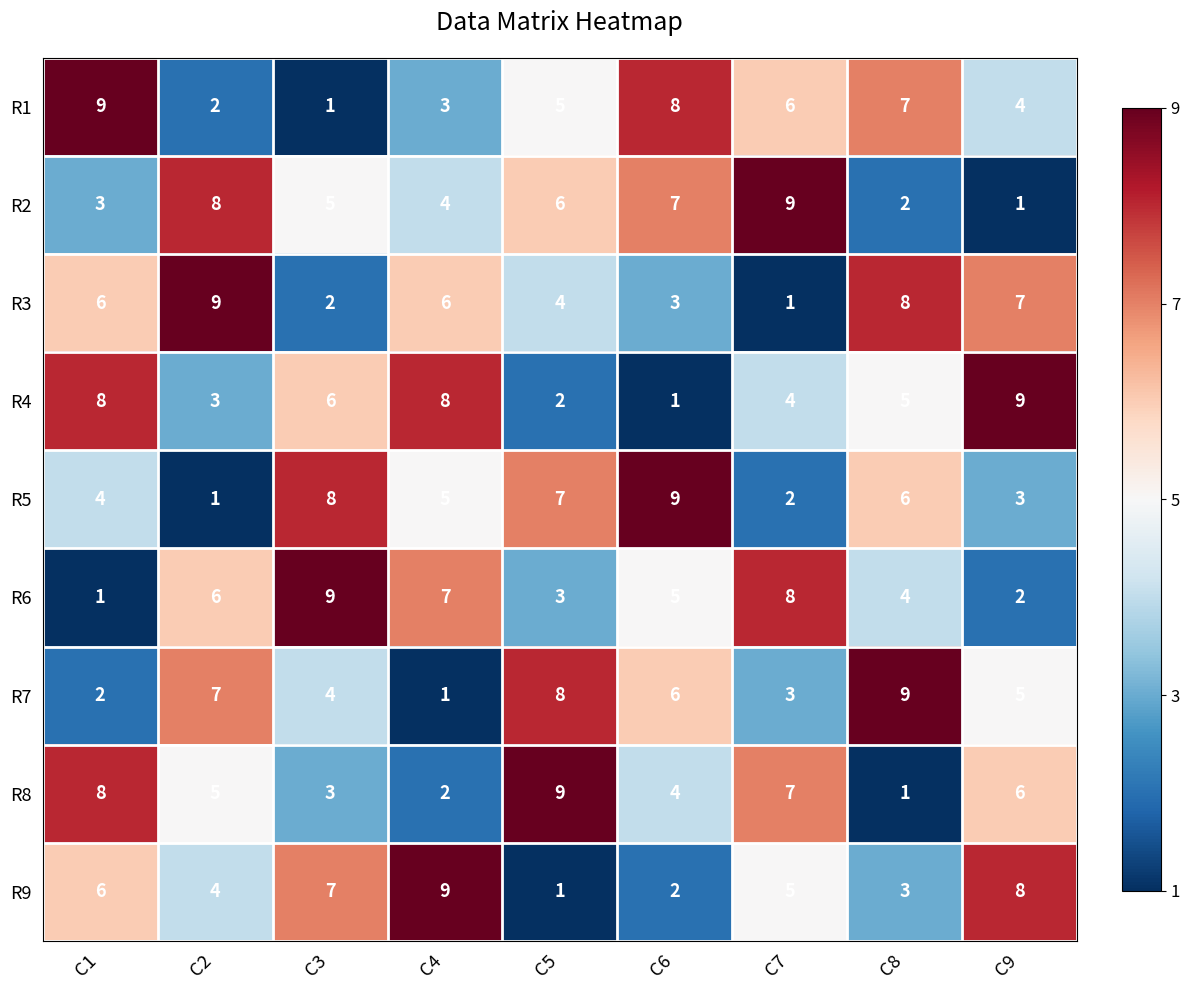

How many R8 values are between 3 and 7?

5